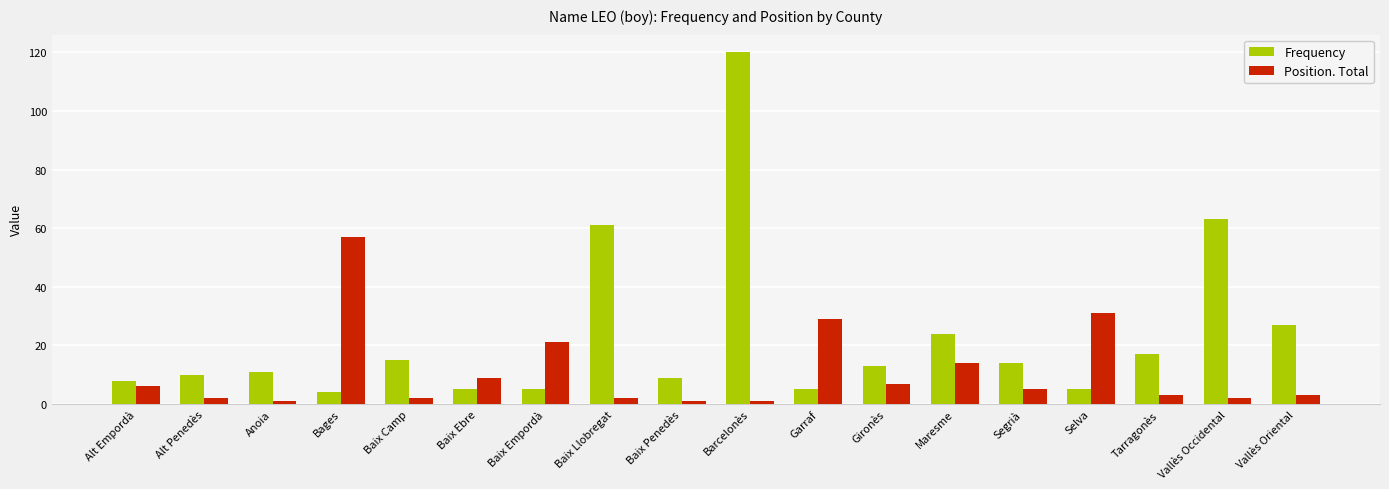

What is the value of the Position. Total bar at the 4th from the left?

57